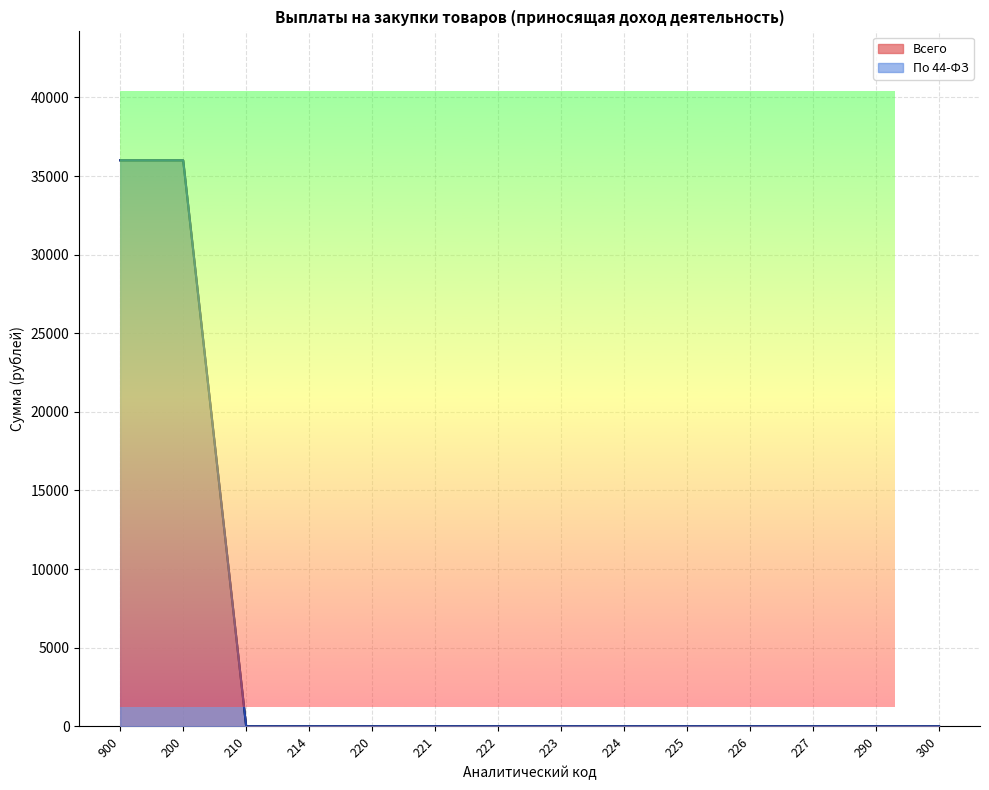

Which series has the largest total across all categories?

Всего